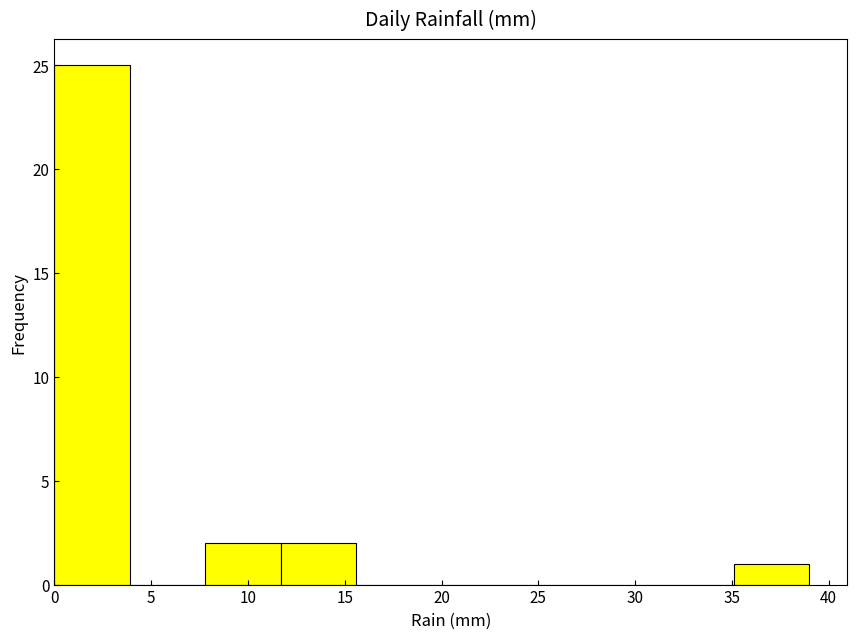

Reading left to right, list every bar in this chart as the range it spans on the x-axis followed by its height. Neither the bar edges nor the heights are printed on the chart, so give them approximately, as read against the axes.

0.0 to 3.9: 25
3.9 to 7.8: 0
7.8 to 11.7: 2
11.7 to 15.6: 2
15.6 to 19.5: 0
19.5 to 23.4: 0
23.4 to 27.3: 0
27.3 to 31.2: 0
31.2 to 35.1: 0
35.1 to 39.0: 1